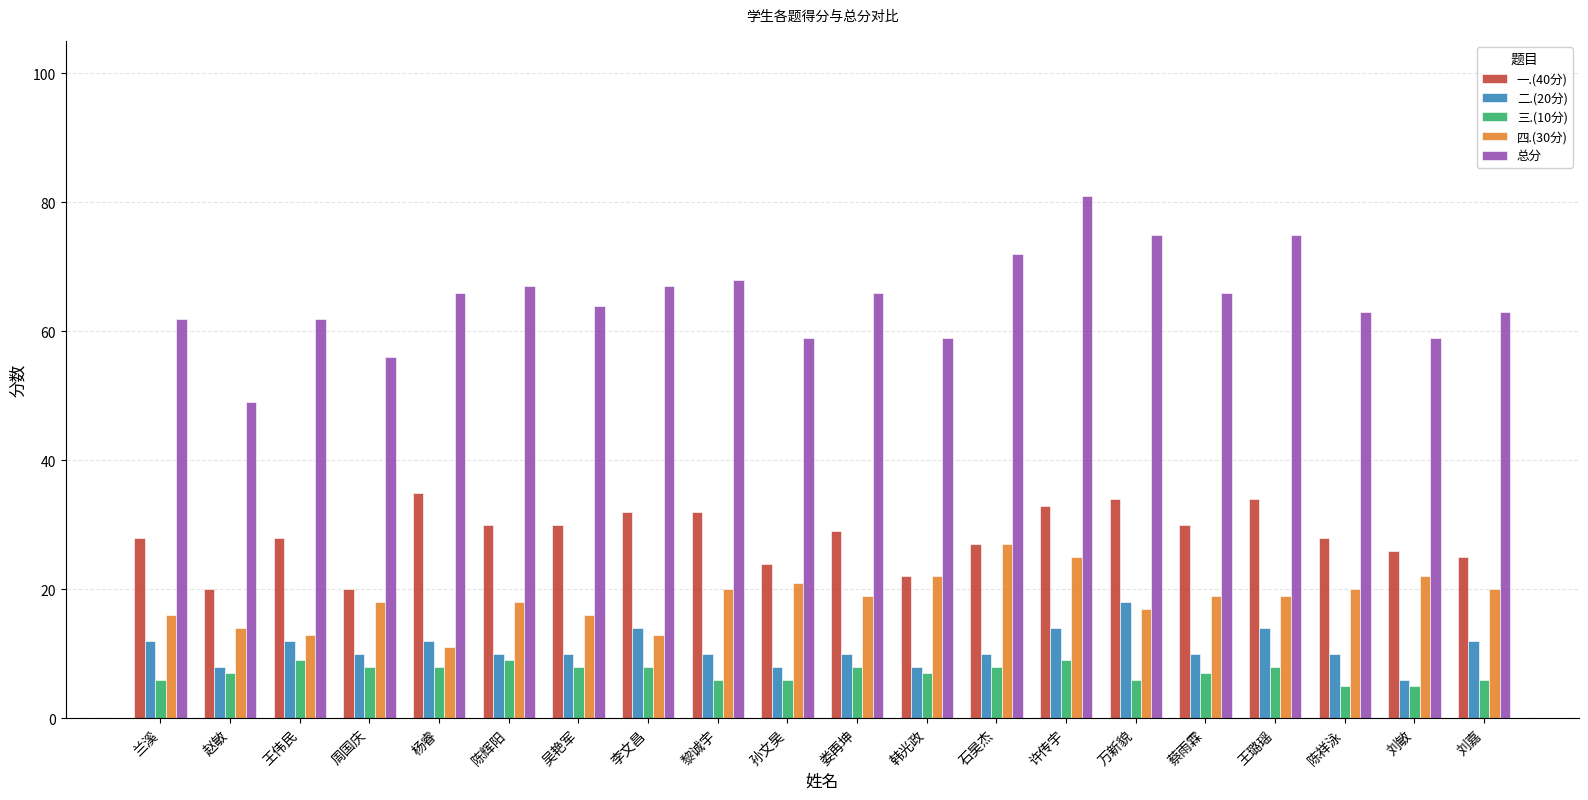

True or false: 总分 has a value of 104 at 娄再坤.

False